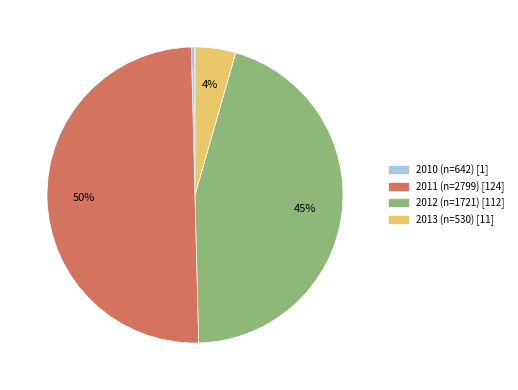

The 2013 (n=530) slice represents 4% of the pie. True or false?

True